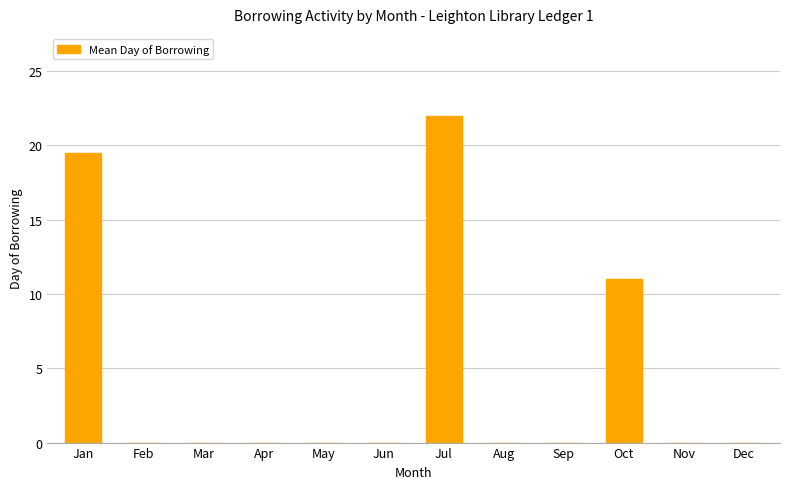

What is the average value?

4.4